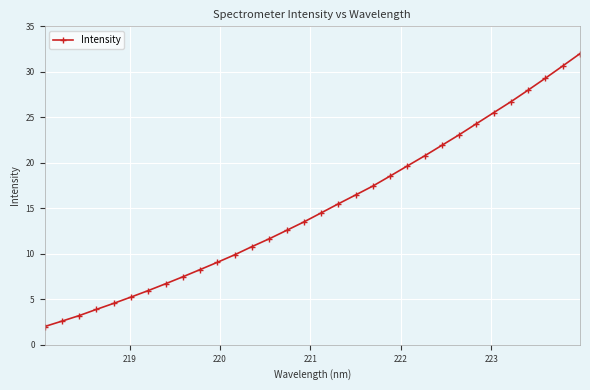

What is the difference between the second highest and minimum values?

28.6